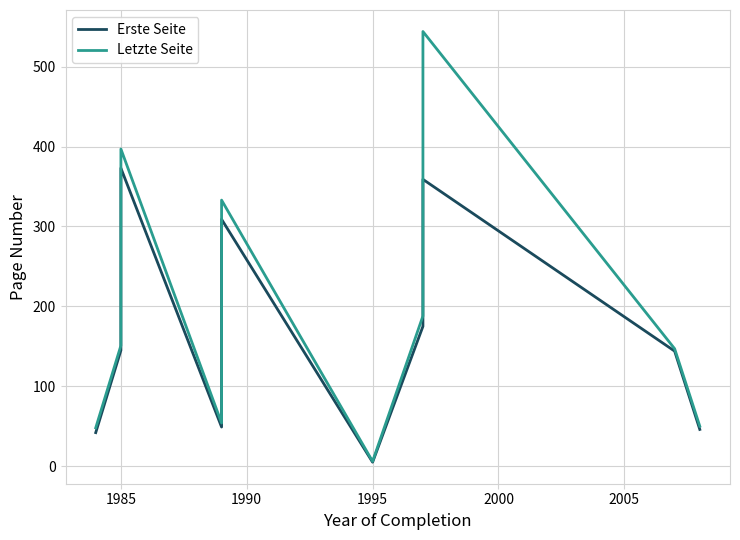

At which label does Letzte Seite first exceed 147?

1985